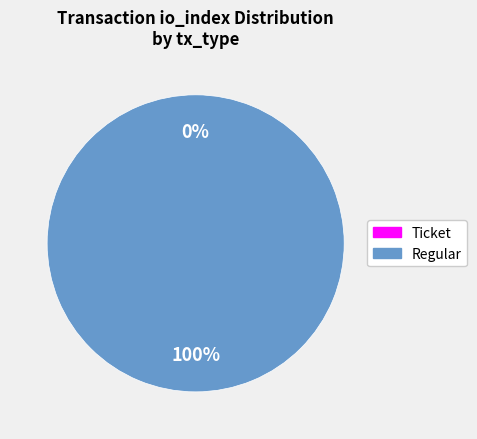

Is there a majority slice in this chart?

Yes